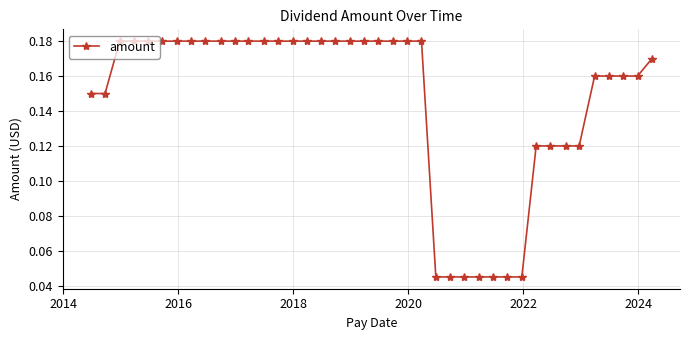

How many data points does each series have?

40